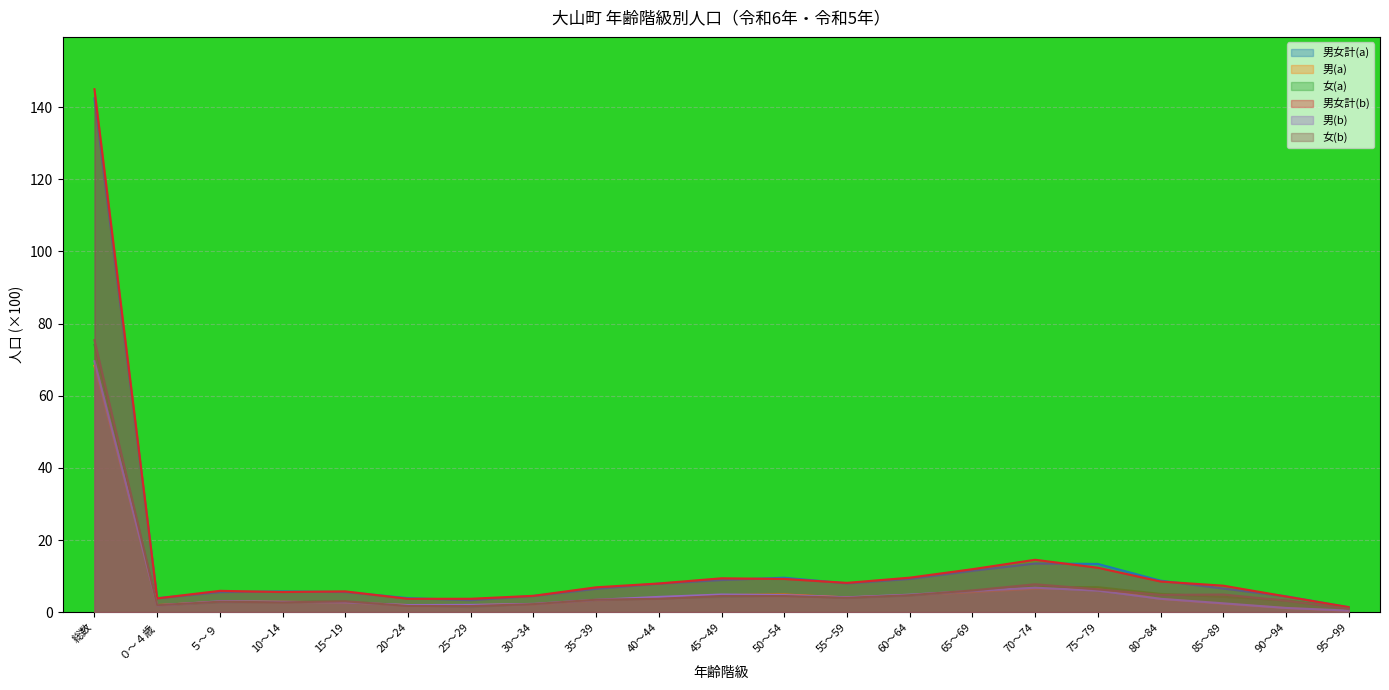

The 男女計(b) series shows 21.8 at 75～79. True or false?

False